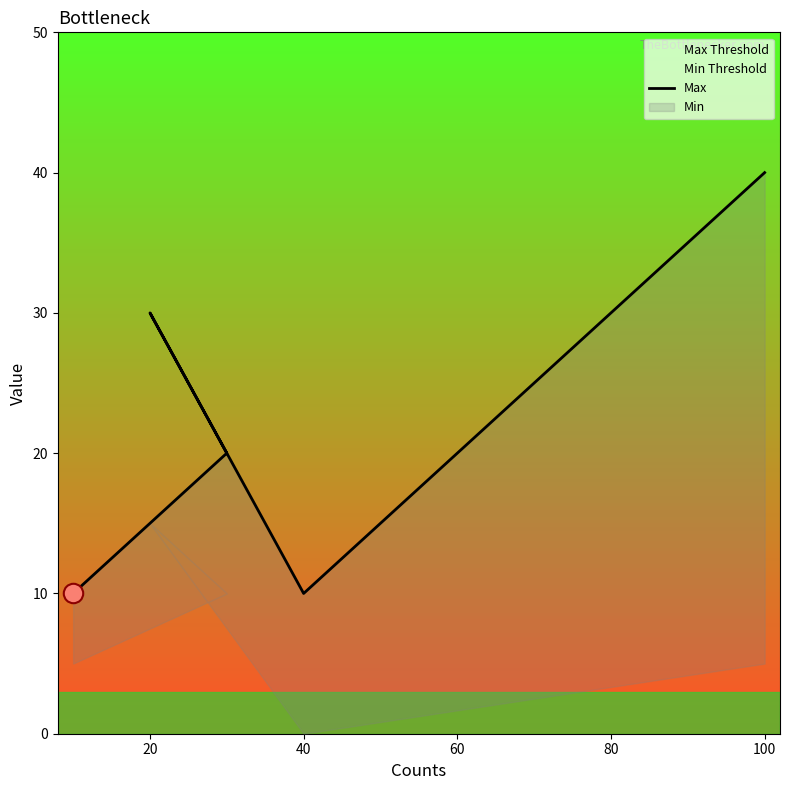

What is the difference between the maximum and minimum values?

30